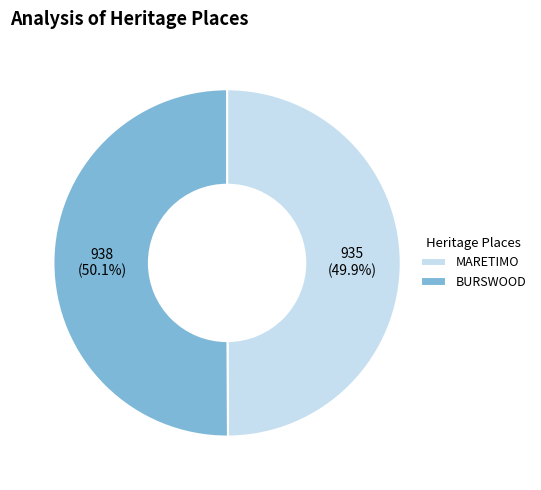

How much of the chart is everything except MARETIMO?

50.1%